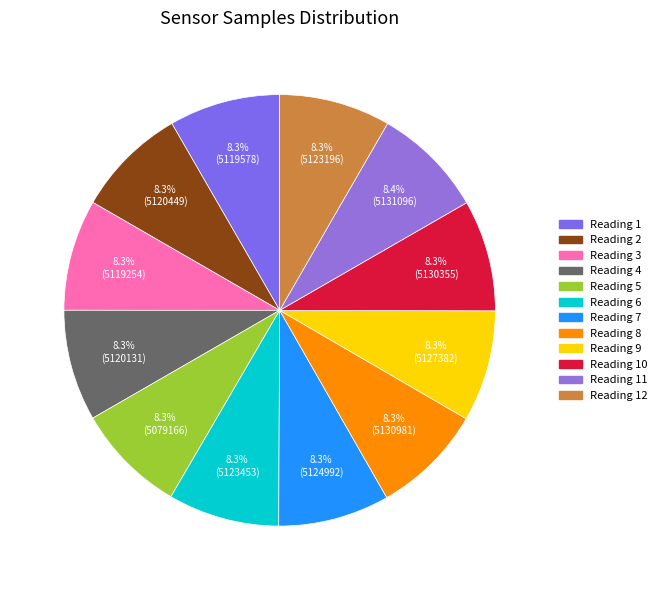

How many segments does this pie chart have?

12